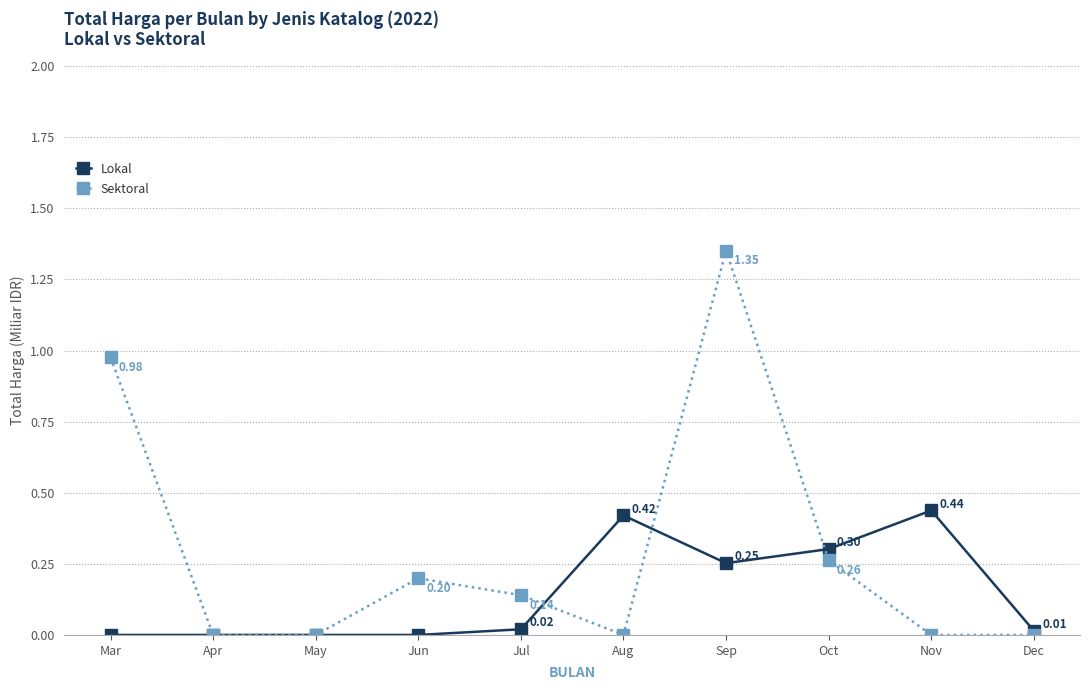

Which series has the largest range (max minus min)?

Sektoral